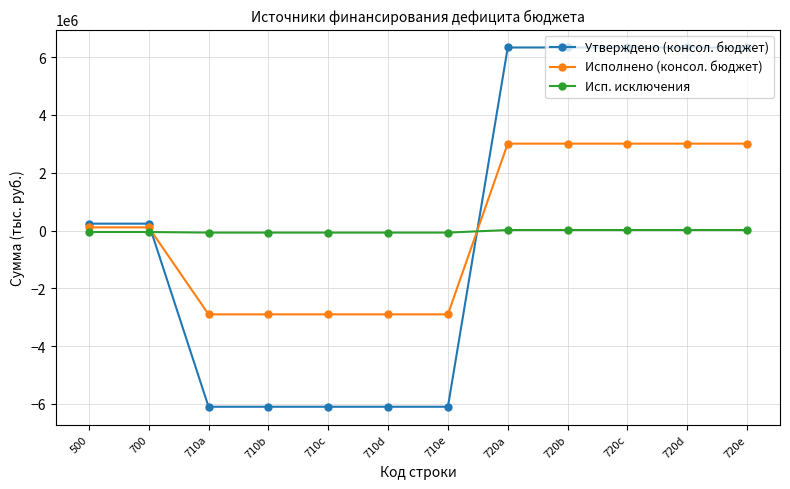

Which series ends up on top after the final intersection of Исп. исключения and Утверждено (консол. бюджет)?

Утверждено (консол. бюджет)